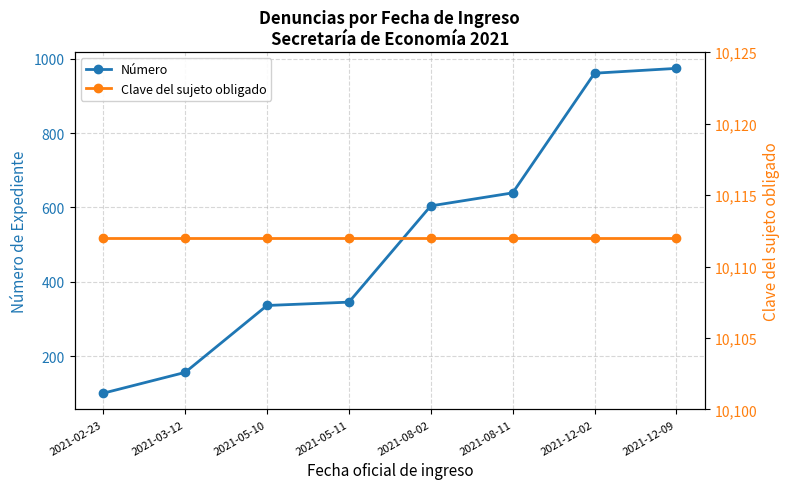

The value of Número at 2021-08-02 is 604. True or false?

True